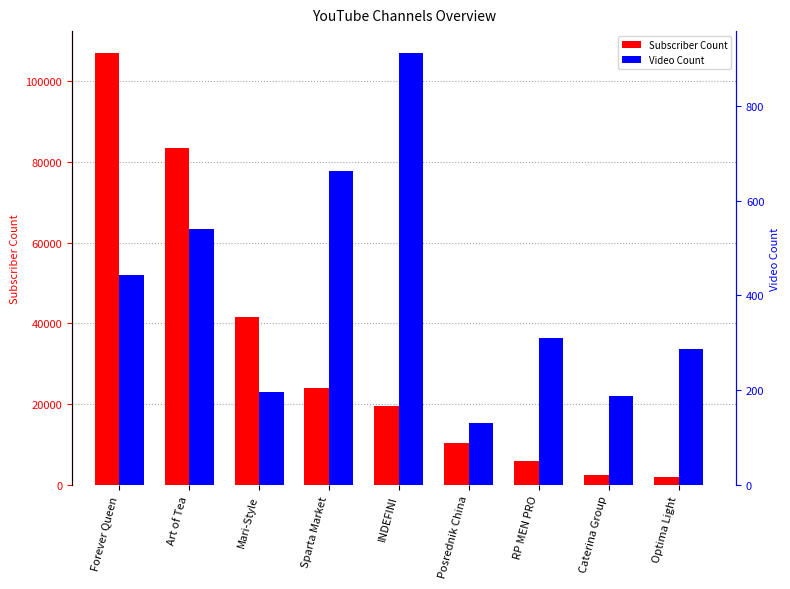

Between INDEFINI and RP MEN PRO, which series saw the biggest shift?

Subscriber Count